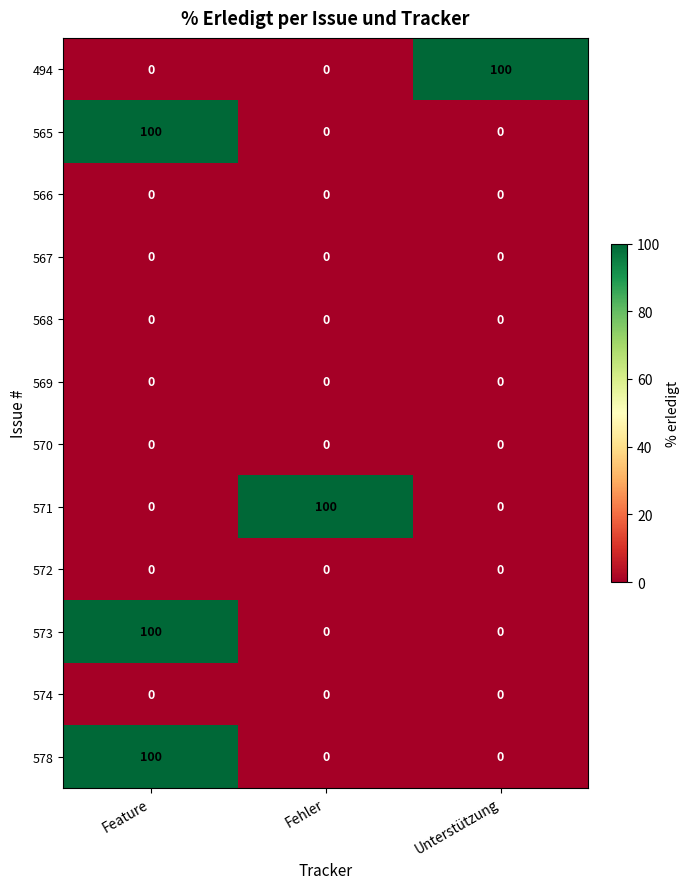

At how many categories does at least one series exceed 76?

3